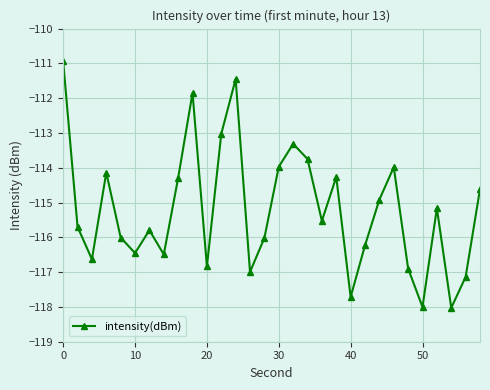

How many points are lower than both their immediate neighbors (excluding endpoints)?

9